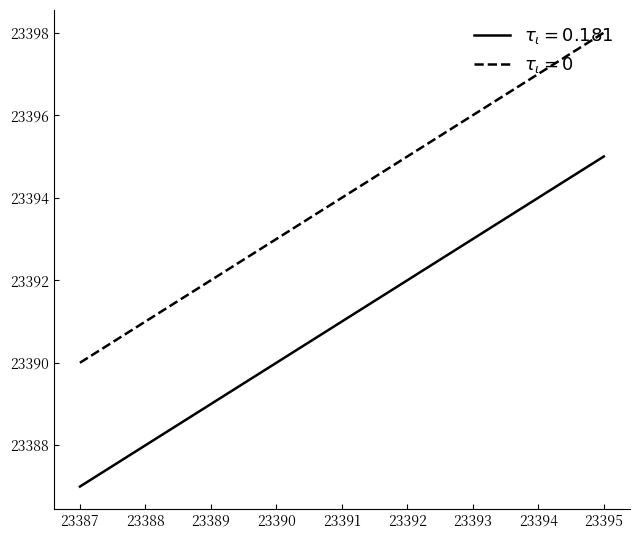

At which category does the chart reach its peak across all series?

23395